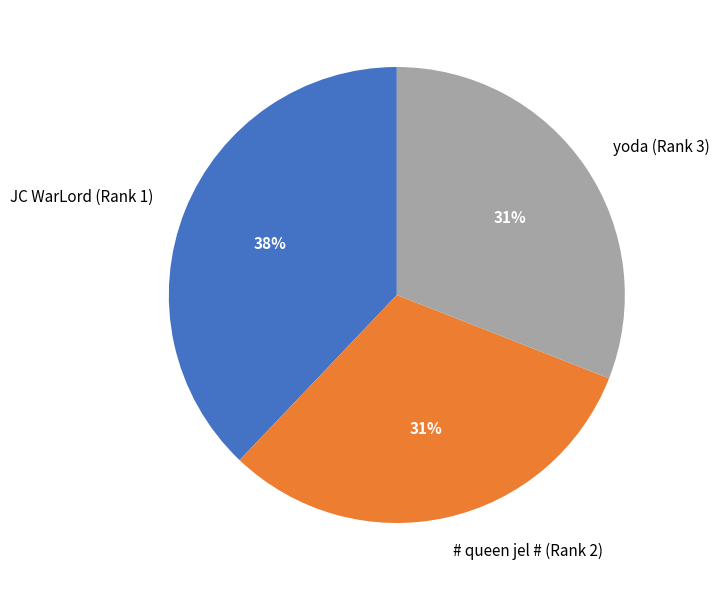

To the nearest percent, what portion does yoda (Rank 3) represent?

31%